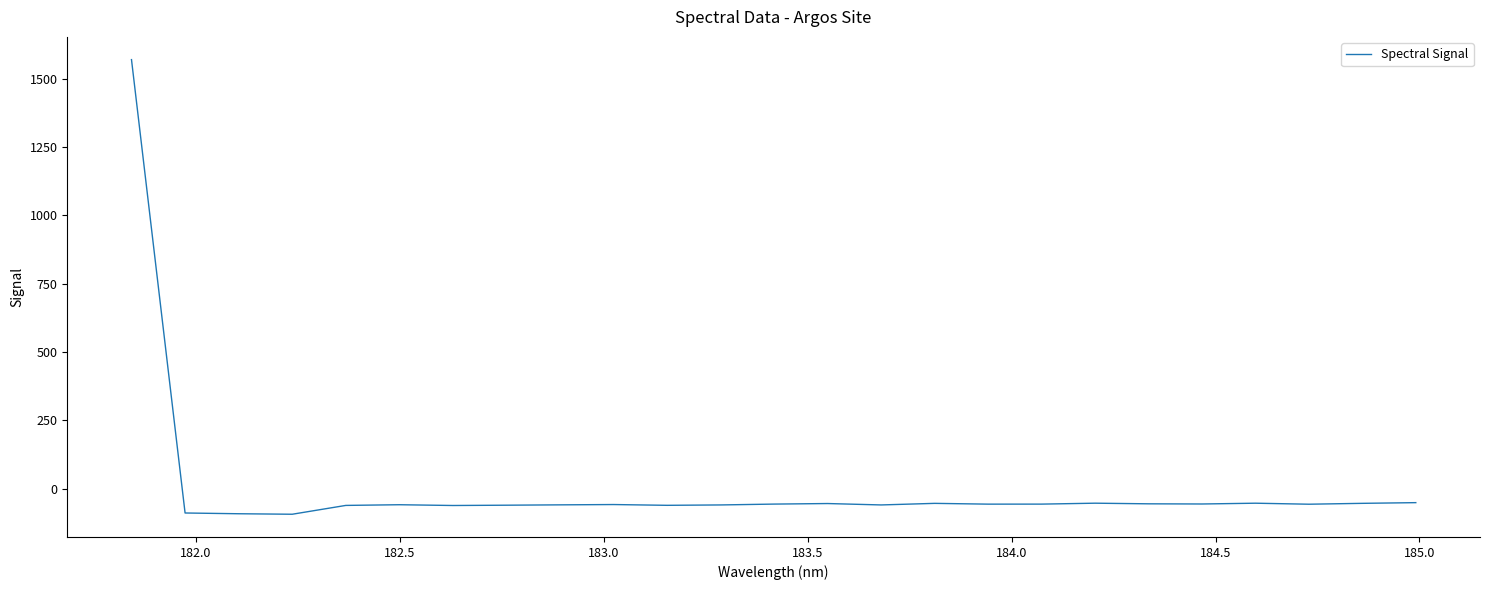

True or false: there are more than 0 points higher than both neighbors.

True